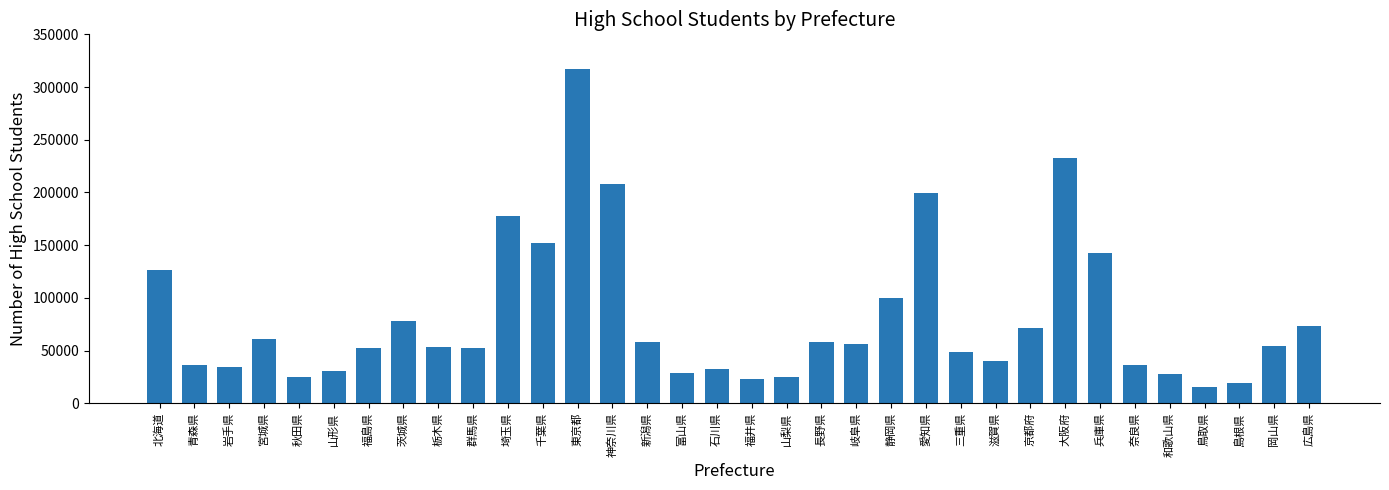

At which label is the value closest to 166109?

埼玉県